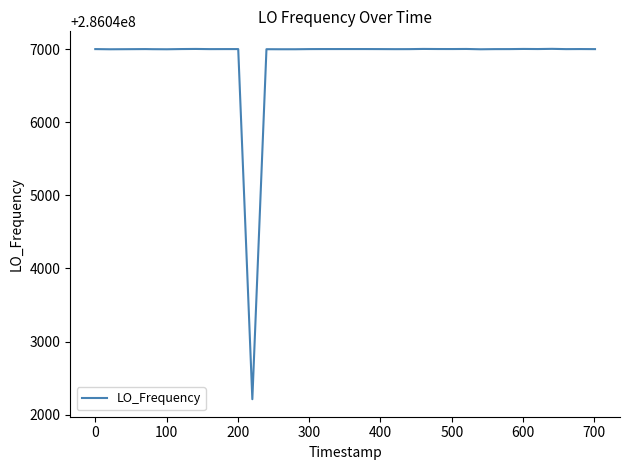

What is the difference between the maximum and minimum values?

4792.8